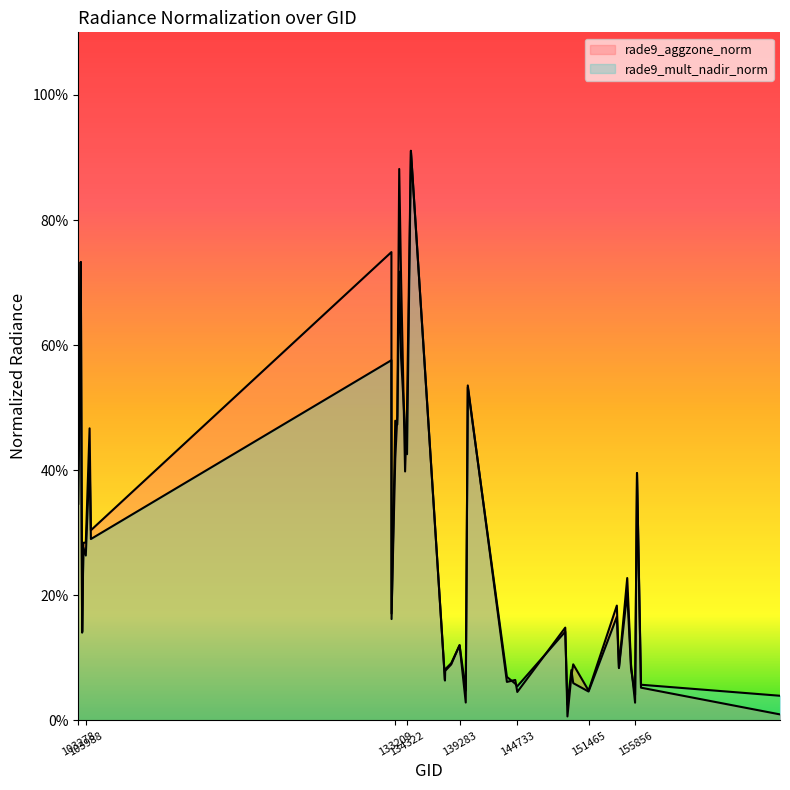

True or false: rade9_mult_nadir_norm and rade9_aggzone_norm cross at least once.

True